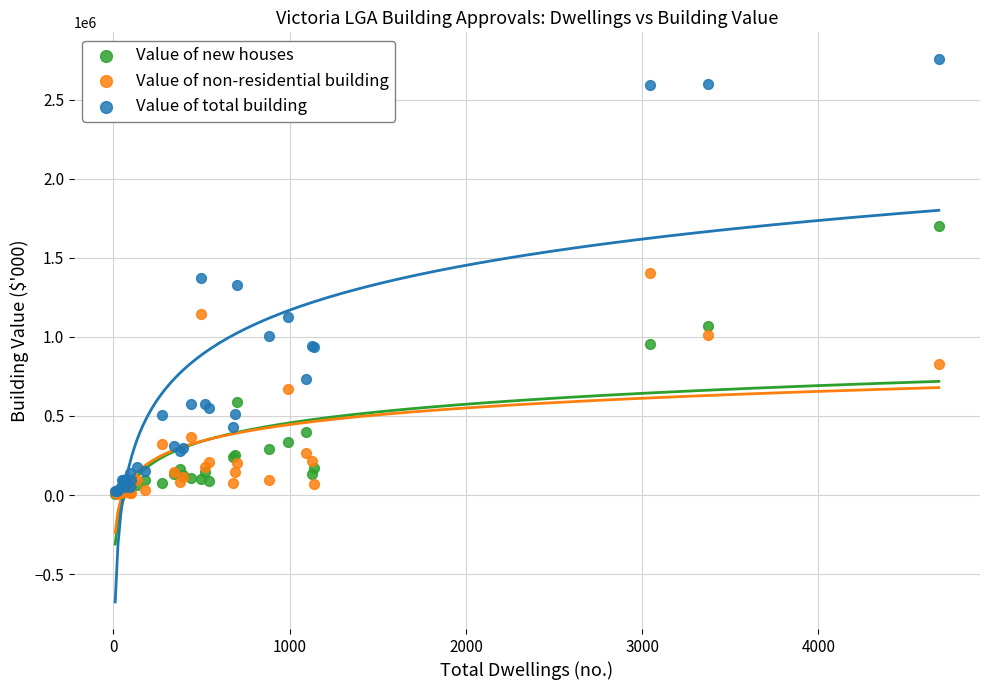

Which series contains the highest Y value?

Value of total building